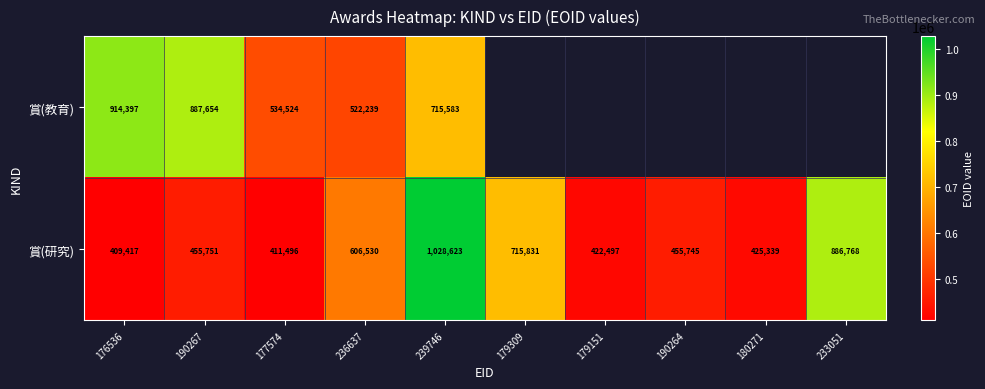

How many values in the 賞(研究) series are below 455751?

5